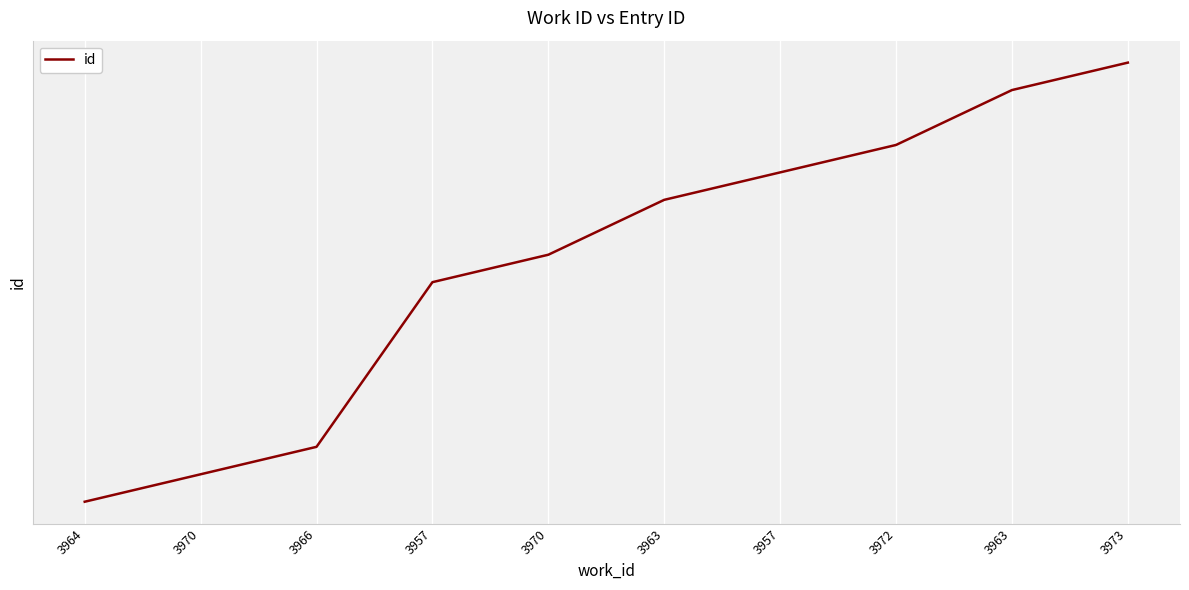

What is the difference between the second highest and minimum values?

15